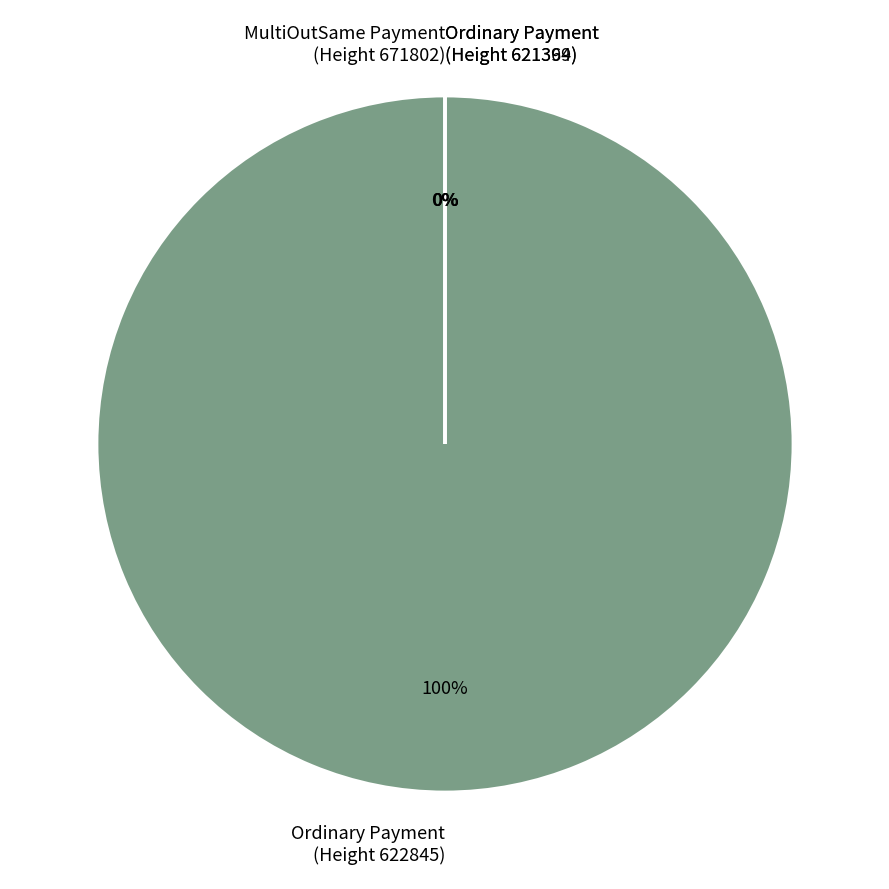

Which category has the smallest portion of the pie?

MultiOutSame Payment
(Height 671802)